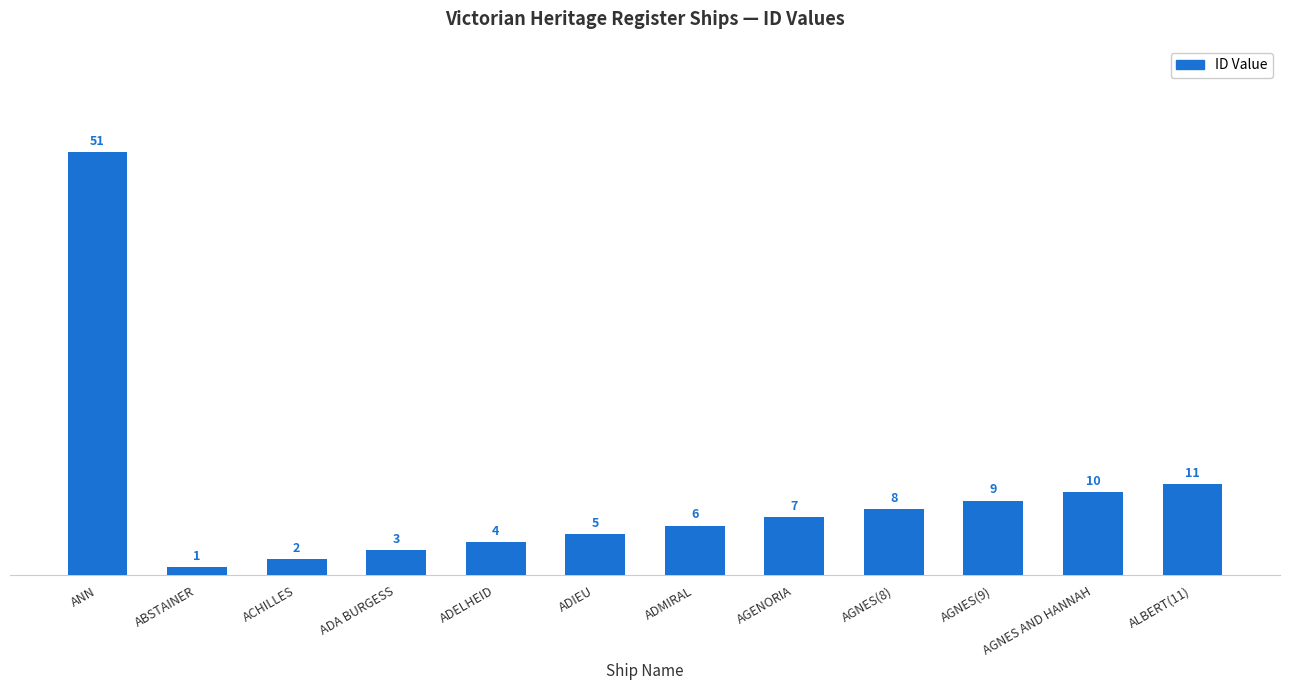

Where does the data first go above 7?

ANN